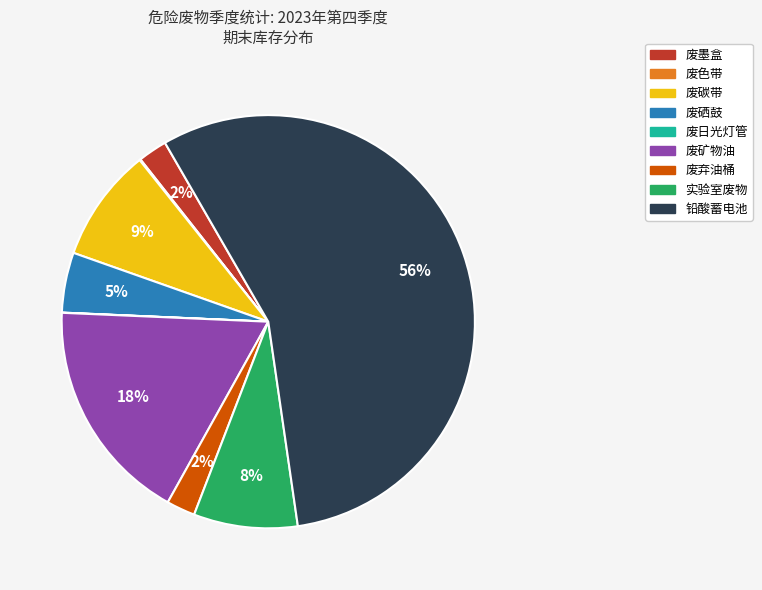

To the nearest percent, what is the difference between the largest and smallest slice percentages?

56%